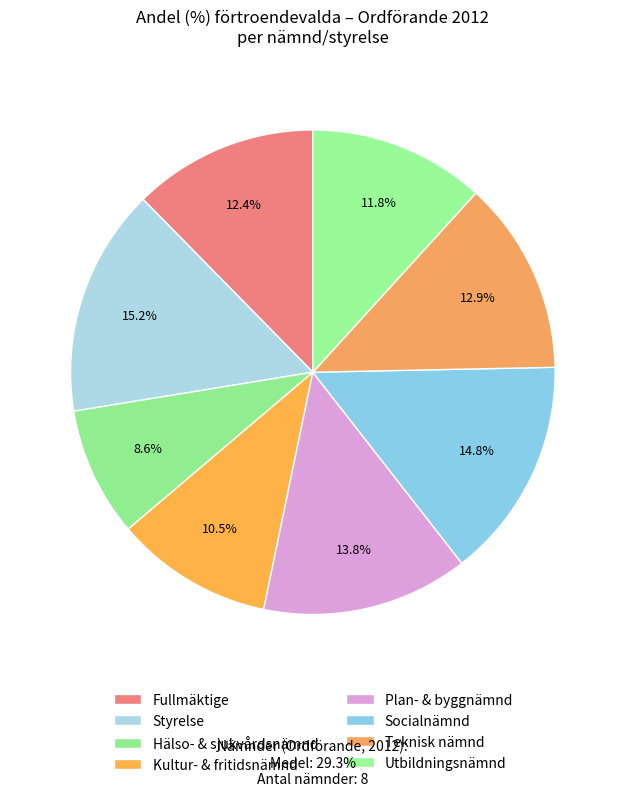

How many segments does this pie chart have?

8